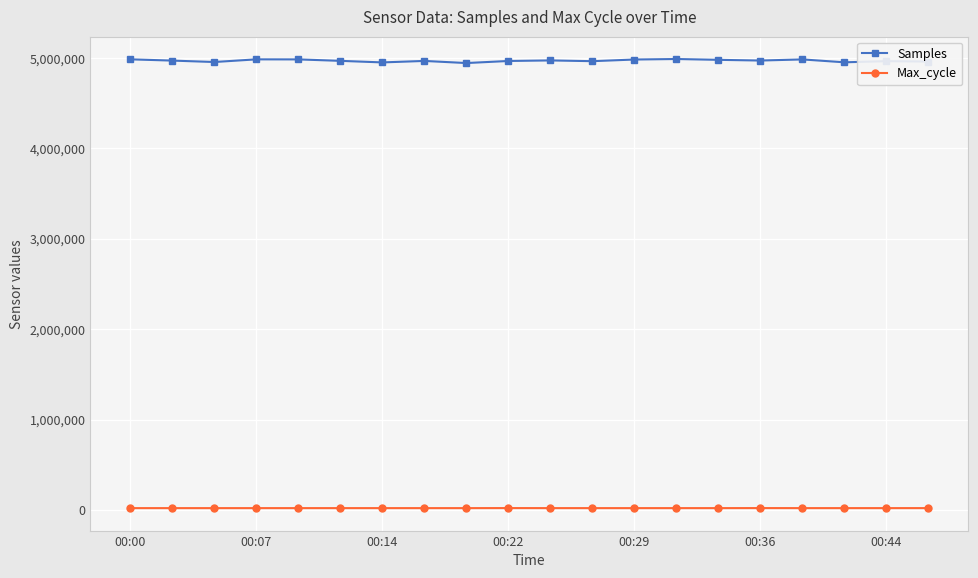

What is the sum of all Samples values?

99407566